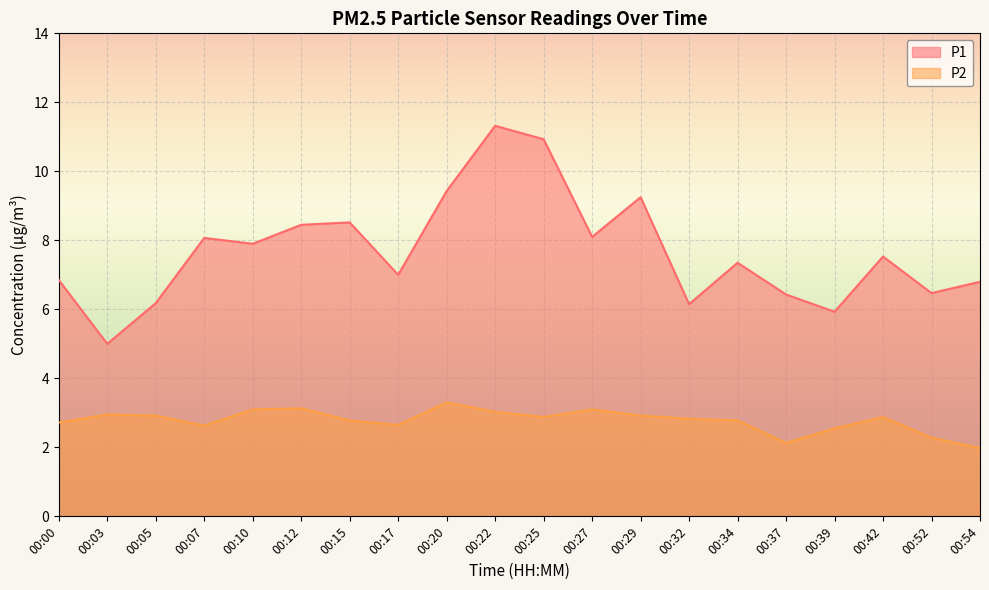

True or false: P1 has more than 2 points higher than both neighbors.

True